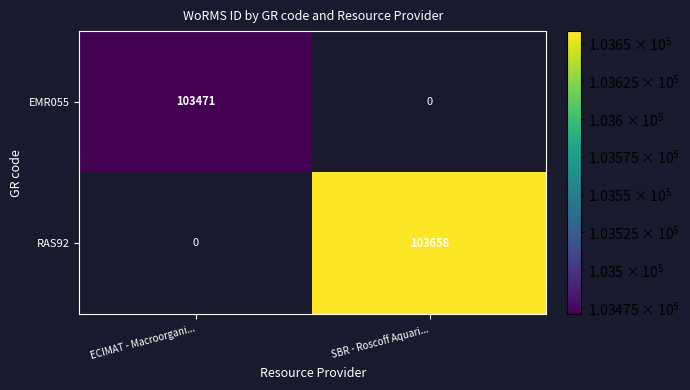

True or false: RAS92 has a value of 25865 at SBR - Roscoff Aquari....

False